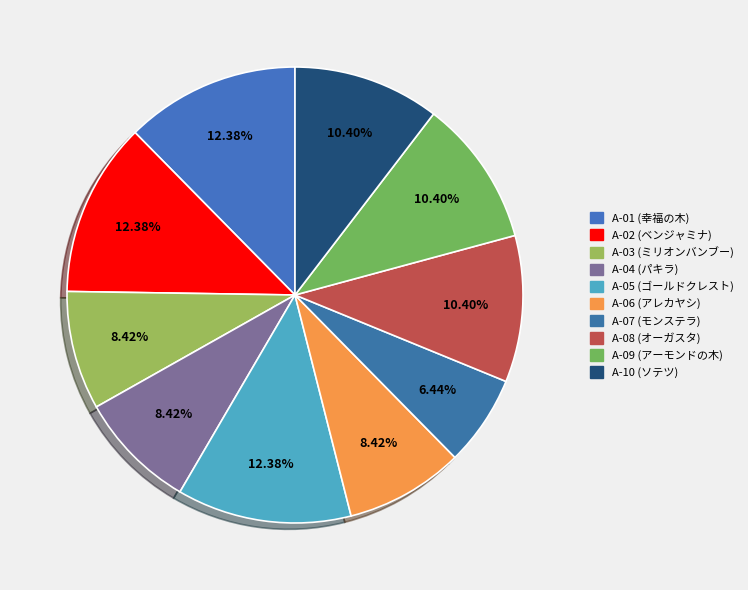

To the nearest percent, what is the difference between the largest and smallest slice percentages?

6%